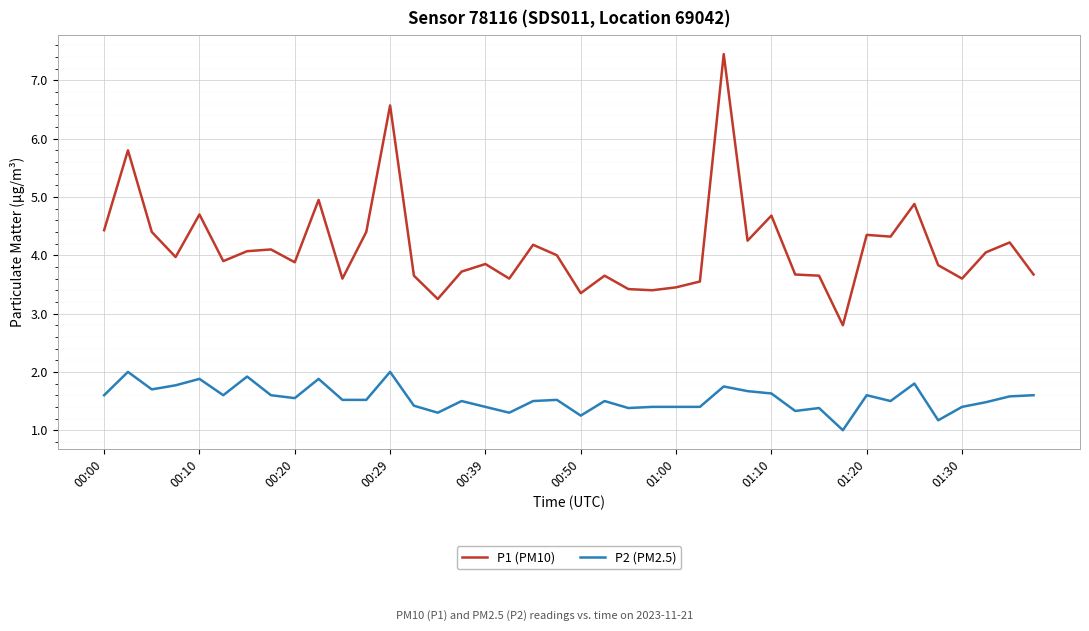

Rank the series by their maximum value, from lowest to highest.

P2 (PM2.5), P1 (PM10)